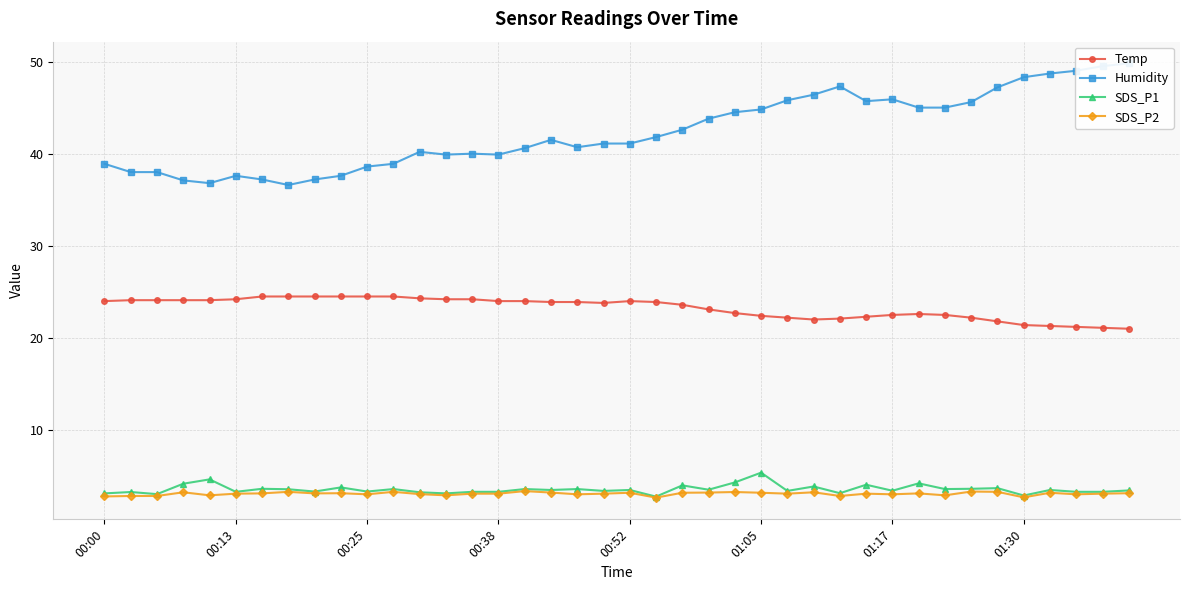

Reading left to right, transcribe all the data shown in this chart.

Temp: 24.0	24.1	24.1	24.1	24.1	24.2	24.5	24.5	24.5	24.5	24.5	24.5	24.3	24.2	24.2	24.0	24.0	23.9	23.9	23.8	24.0	23.9	23.6	23.1	22.7	22.4	22.2	22.0	22.1	22.3	22.5	22.6	22.5	22.2	21.8	21.4	21.3	21.2	21.1	21.0
Humidity: 38.9	38.0	38.0	37.1	36.8	37.6	37.2	36.6	37.2	37.6	38.6	38.9	40.2	39.9	40.0	39.9	40.6	41.5	40.7	41.1	41.1	41.8	42.6	43.8	44.5	44.8	45.8	46.4	47.3	45.7	45.9	45.0	45.0	45.6	47.2	48.3	48.7	49.0	49.5	49.8
SDS_P1: 3.1	3.3	3.0	4.2	4.7	3.3	3.6	3.6	3.3	3.8	3.3	3.6	3.2	3.1	3.3	3.3	3.6	3.5	3.6	3.4	3.5	2.8	4.0	3.5	4.3	5.4	3.4	3.9	3.1	4.1	3.4	4.2	3.6	3.6	3.7	2.9	3.5	3.3	3.3	3.5
SDS_P2: 2.8	2.9	2.9	3.2	2.9	3.1	3.1	3.3	3.1	3.1	3.0	3.3	3.0	2.9	3.1	3.1	3.4	3.2	3.0	3.1	3.2	2.7	3.2	3.2	3.3	3.2	3.1	3.2	2.9	3.1	3.0	3.1	2.9	3.3	3.3	2.7	3.2	3.0	3.1	3.1